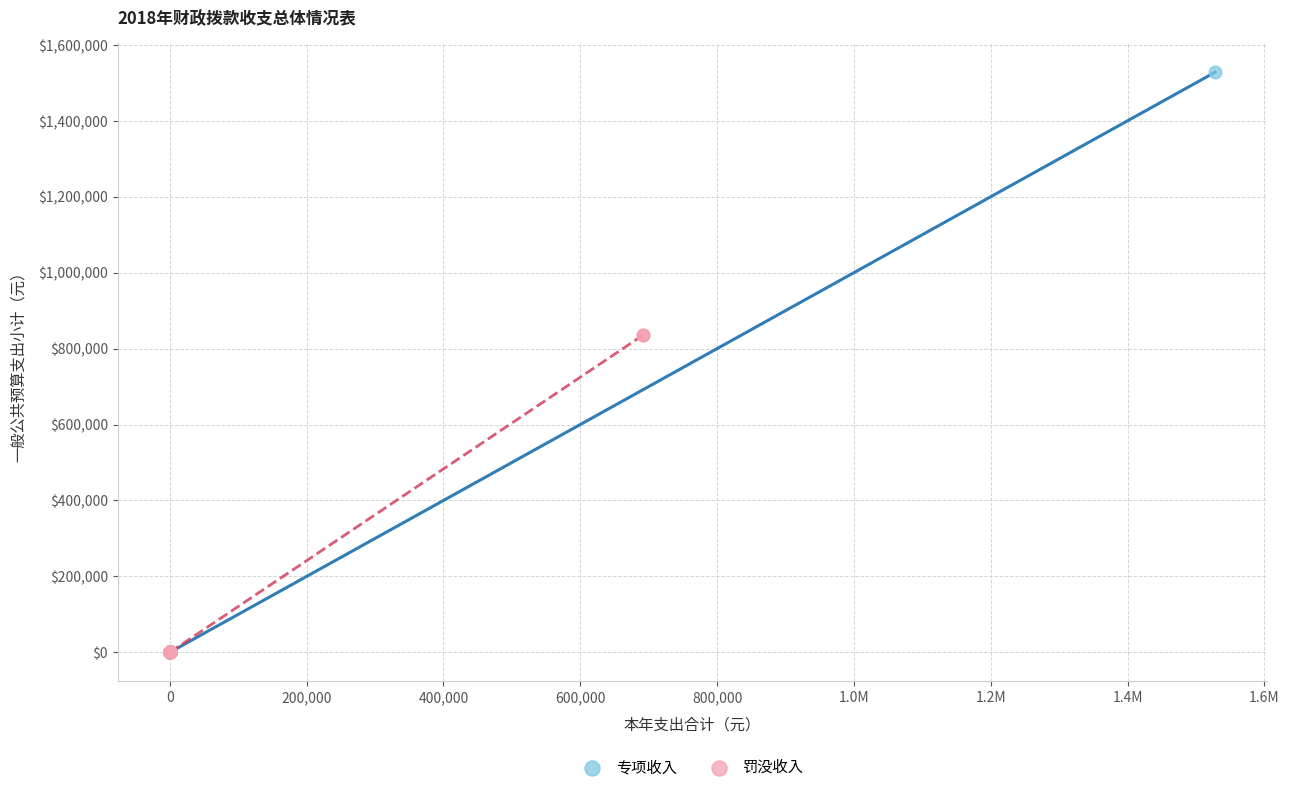

Which series reaches the maximum Y coordinate?

专项收入